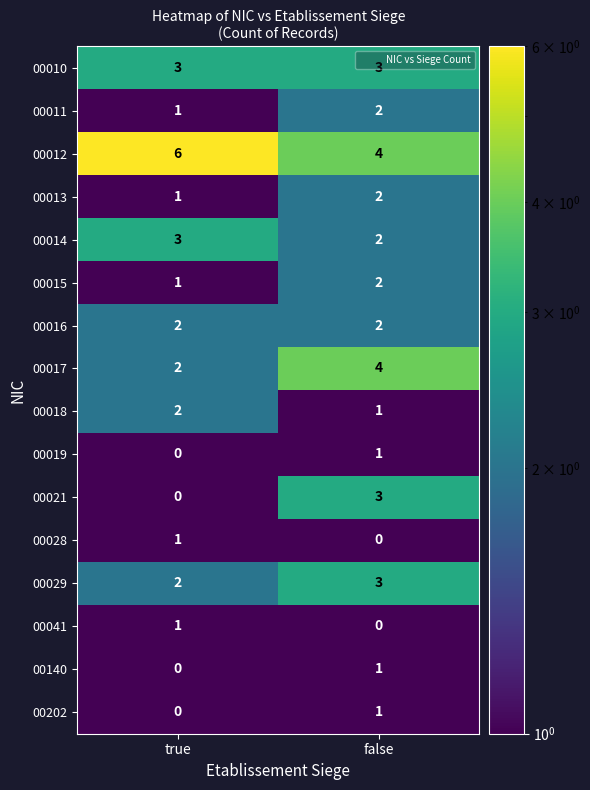

The value of 00028 at true is 1. True or false?

True